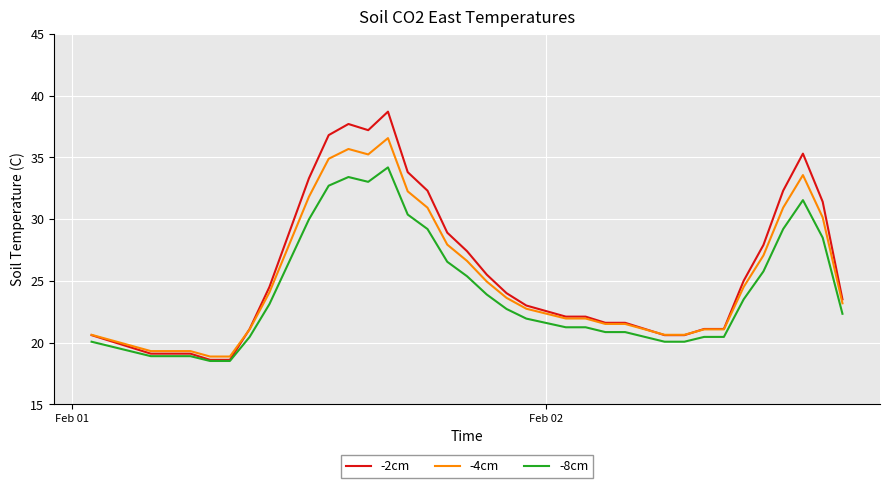

What is the highest value of the -4cm series?

36.6